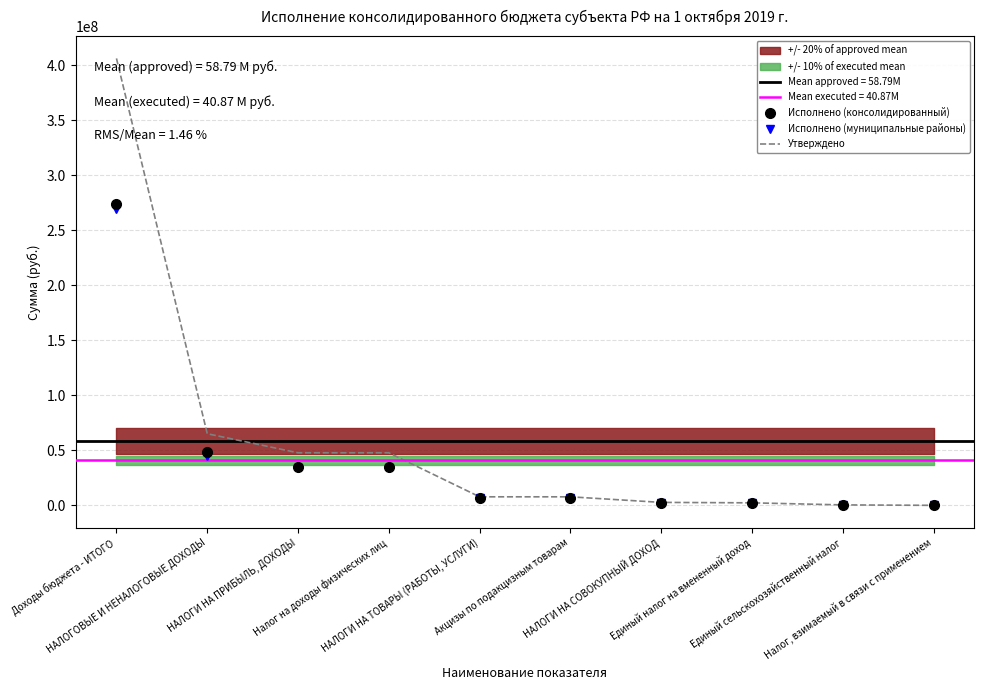

Count the number of categories in the chart.

10